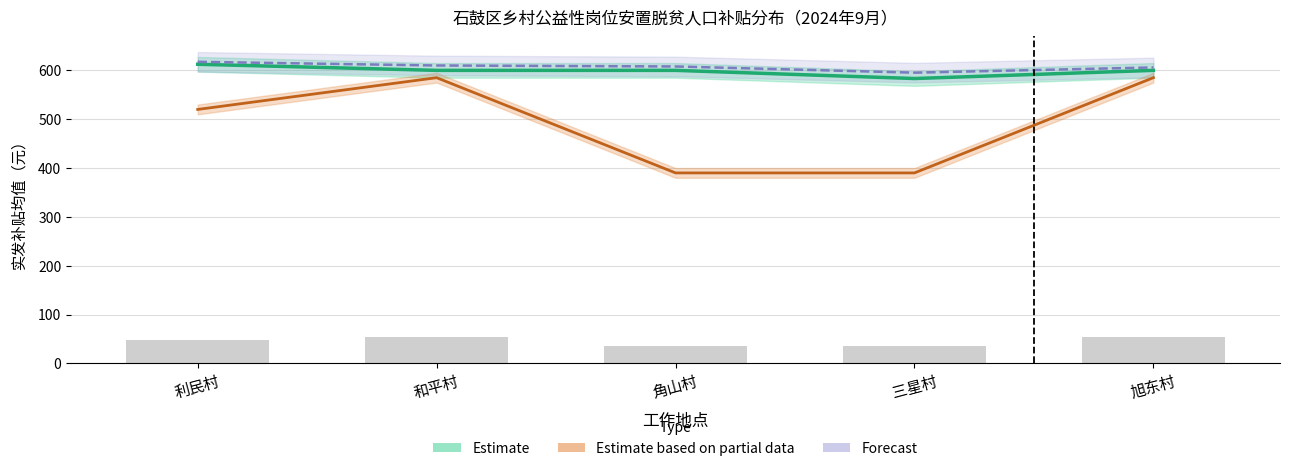

Between 角山村 and 旭东村, which is larger?

角山村